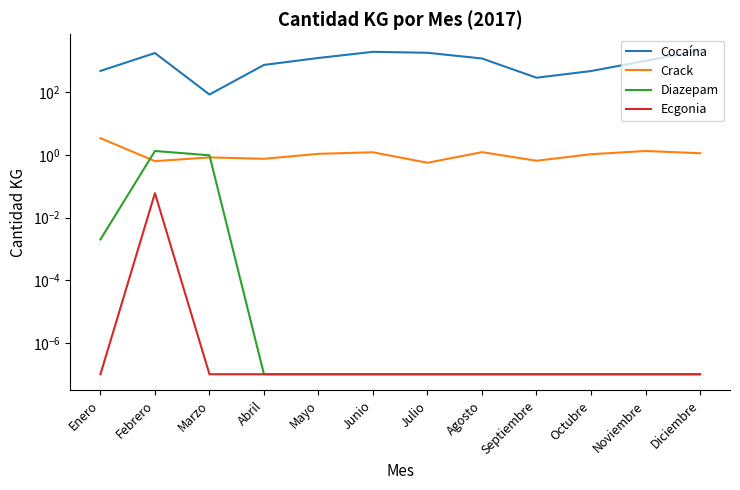

True or false: Crack and Cocaína cross at least once.

False